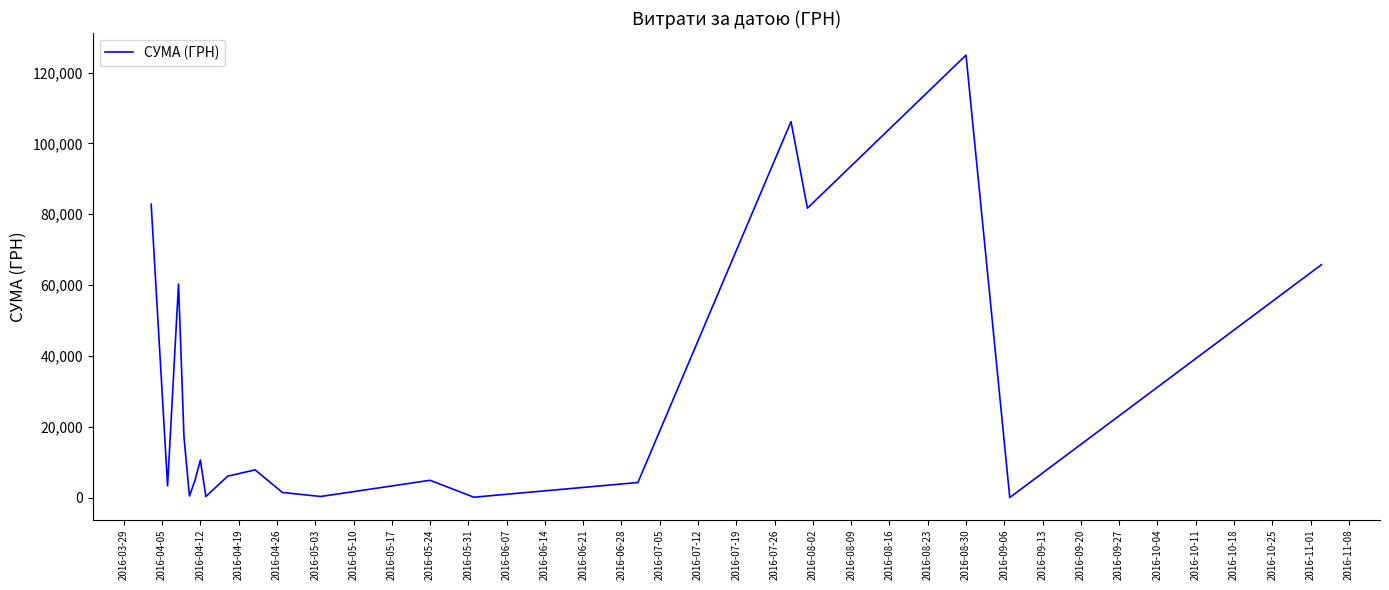

What is the difference between the maximum and minimum values?

124820.3